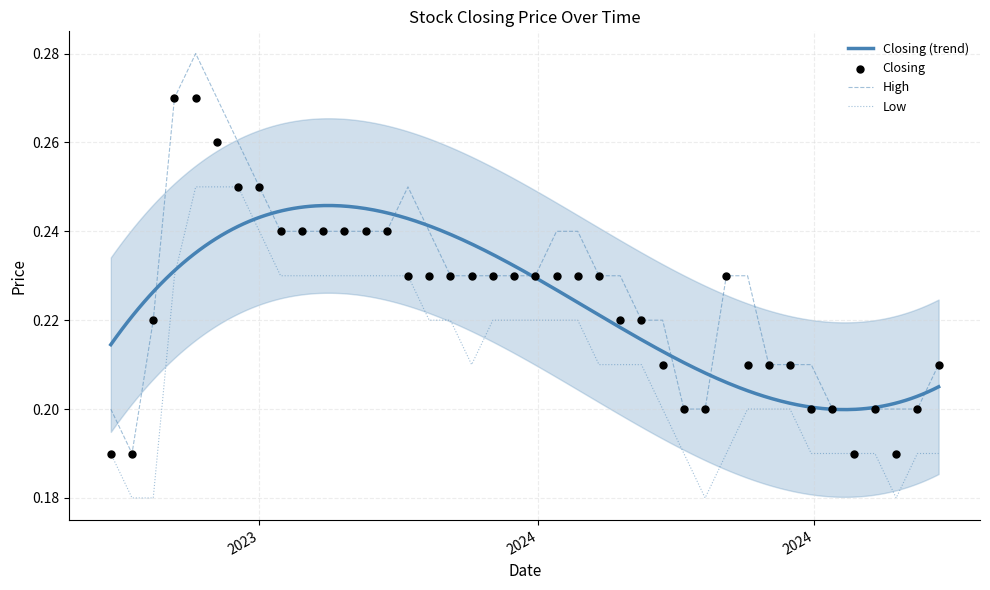

Which series reaches the minimum Y coordinate?

Low